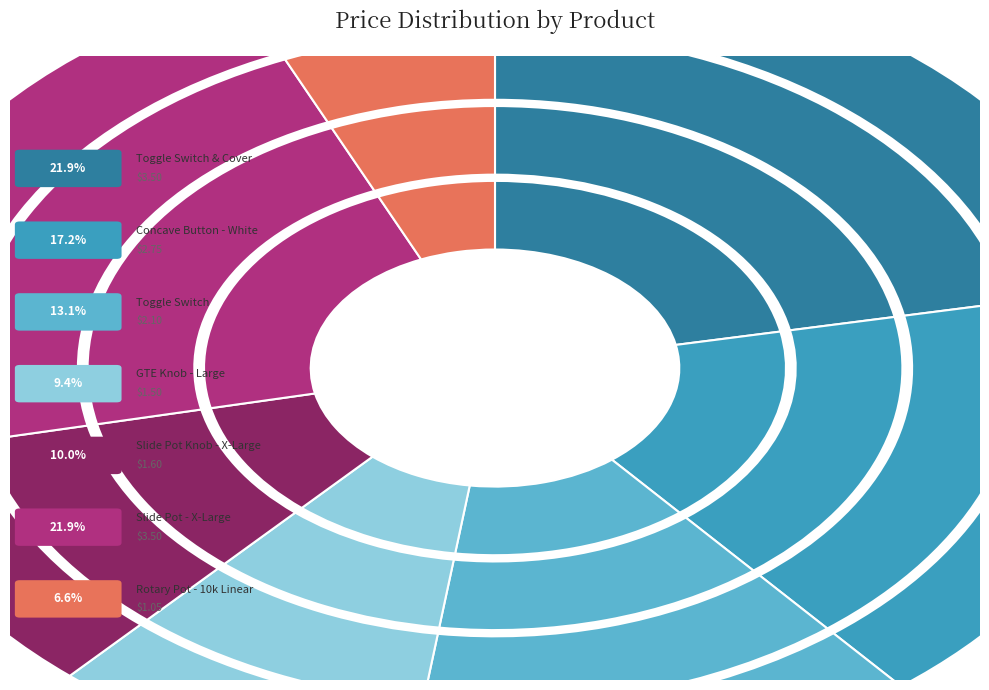

To the nearest percent, what is the difference between the GTE Knob - Large and Rotary Potentiometer - 10k Ohm, Linear slice percentages?

3%